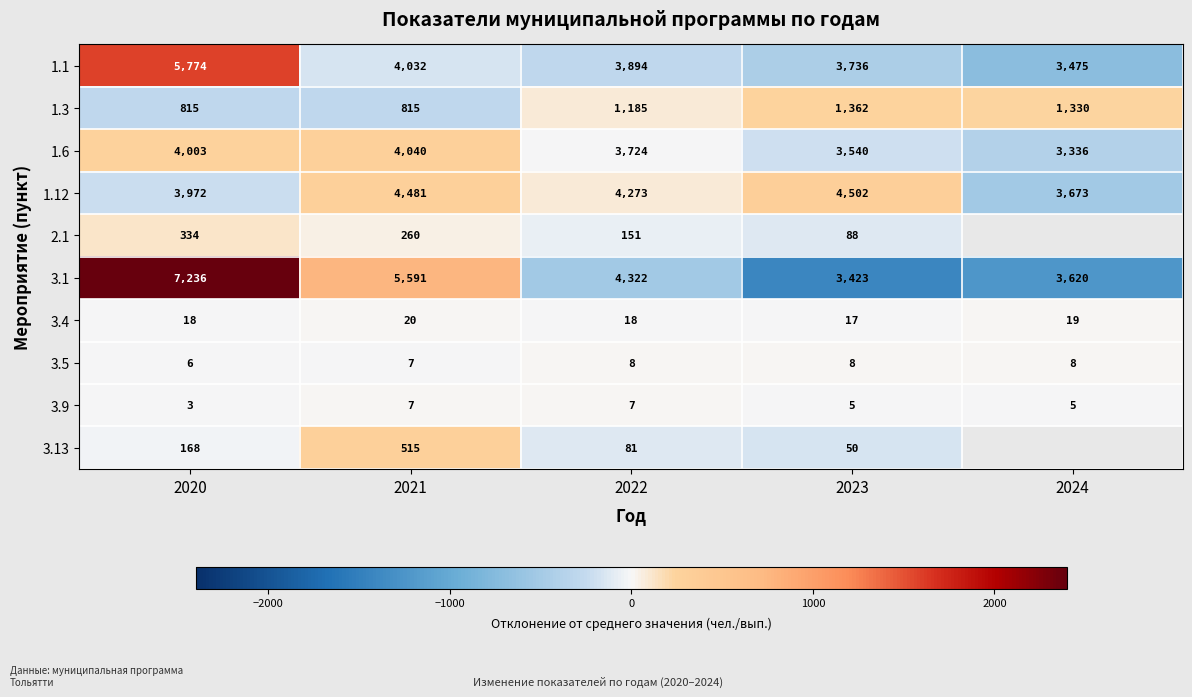

Which category has the lowest value in the 3.1 series?

2023